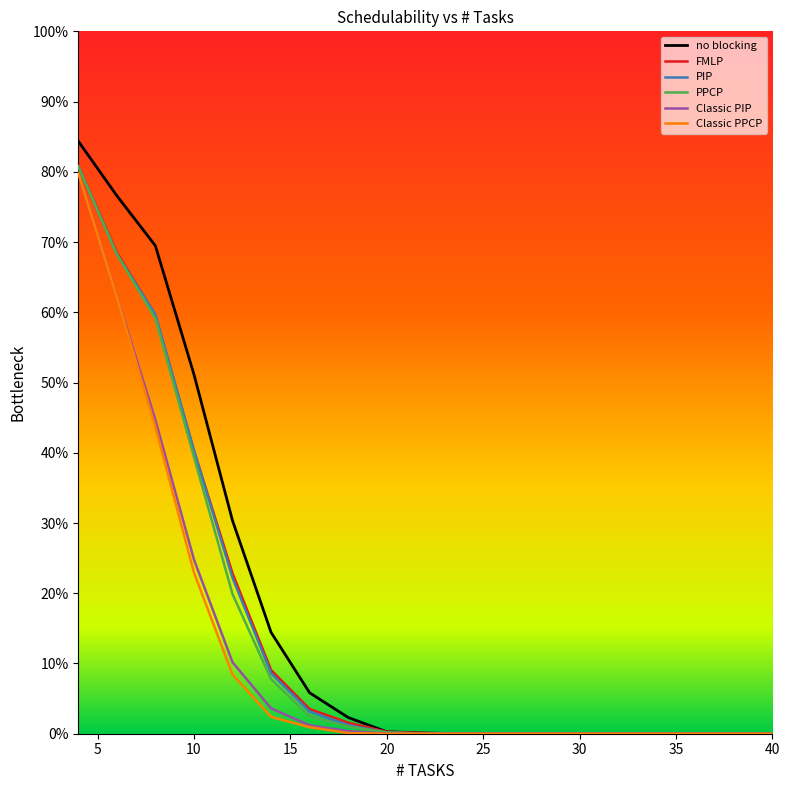

Which series has the largest total across all categories?

no blocking